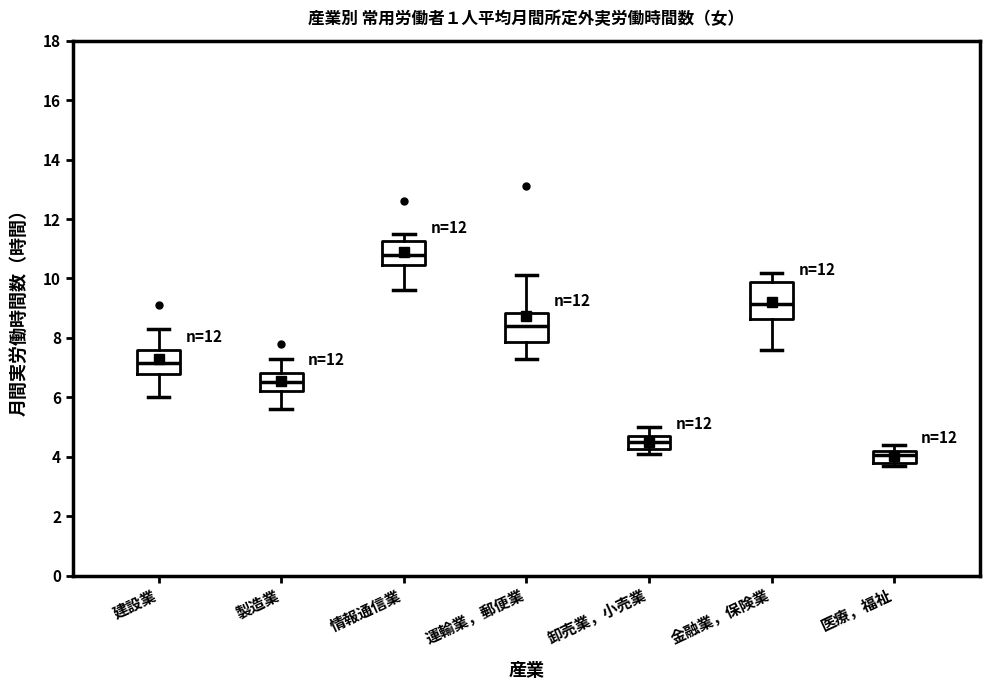

Reading left to right, read every box against the y-axis: the position of its median line, the range the box covers, and the ends of its whiskers. The values are not printed on the chart, so give them approximately, as read against the axis.

建設業: median 7.2, box 6.8 to 7.6, whiskers 6.0 to 8.4
製造業: median 6.6, box 6.2 to 6.8, whiskers 5.6 to 7.4
情報通信業: median 10.8, box 10.4 to 11.2, whiskers 9.6 to 11.6
運輸業，郵便業: median 8.4, box 7.8 to 8.8, whiskers 7.4 to 10.2
卸売業，小売業: median 4.6, box 4.2 to 4.8, whiskers 4.2 (just below the box's lower edge) to 5.0
金融業，保険業: median 9.2, box 8.6 to 9.8, whiskers 7.6 to 10.2
医療，福祉: median 4.0, box 3.8 to 4.2, whiskers 3.8 (just below the box's lower edge) to 4.4